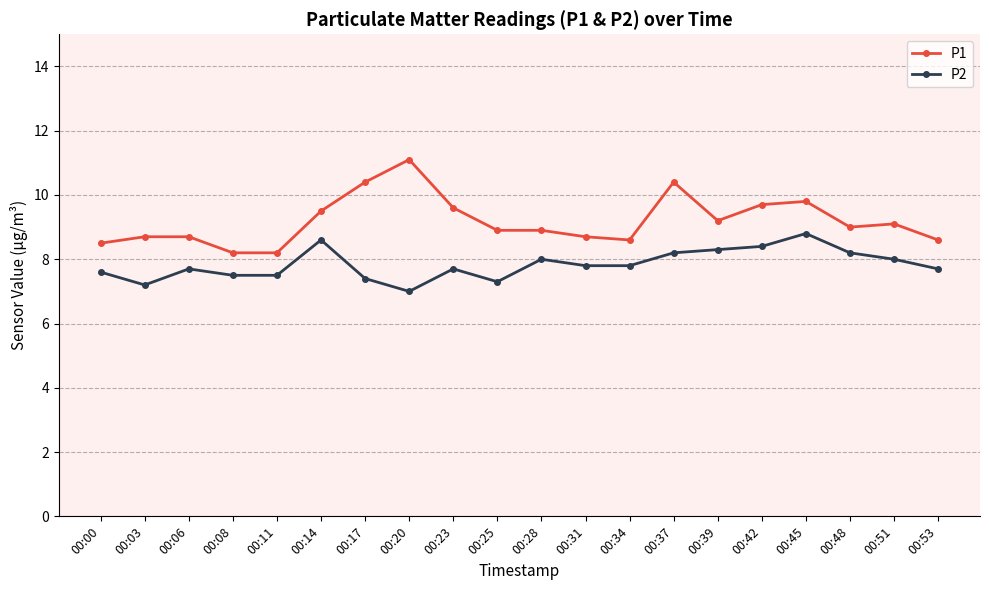

What is the sum of all P2 values?

156.7